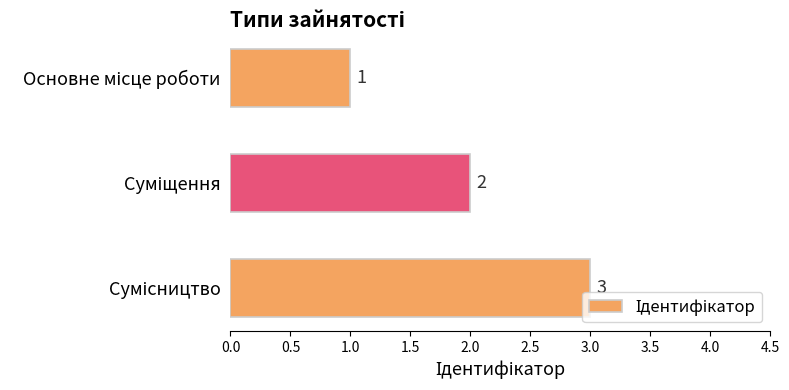

What is the value of the 3rd bar from the top?

3